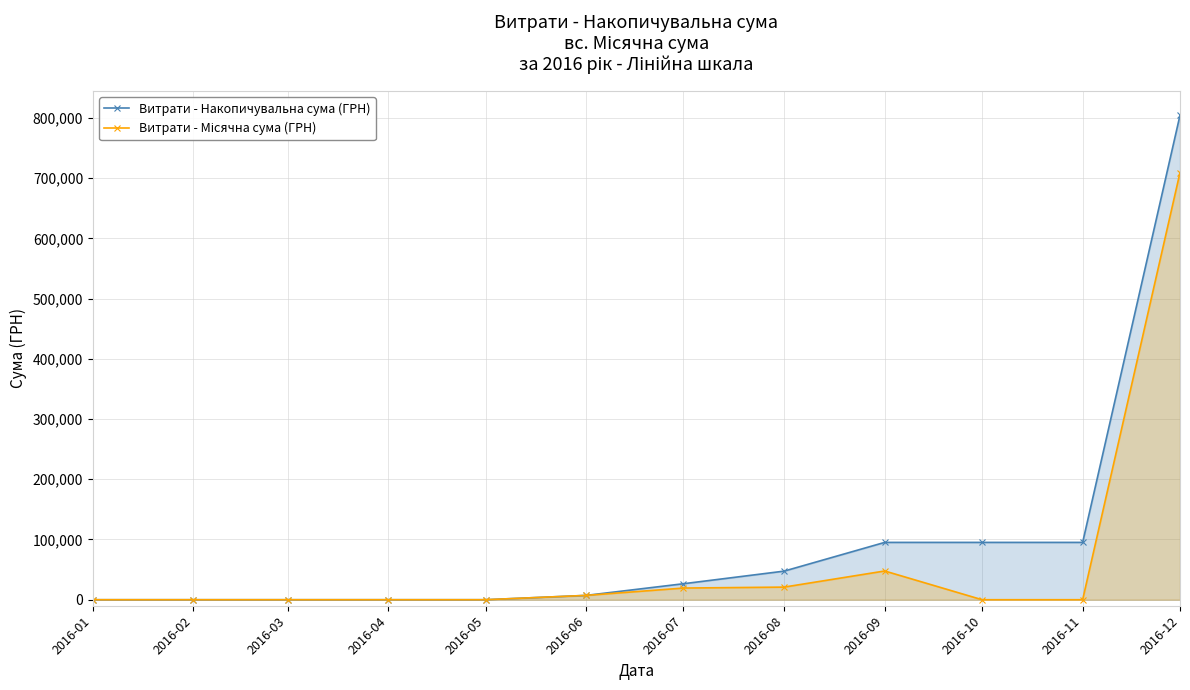

What is the sum of all Витрати - Місячна сума (ГРН) values?

804433.8